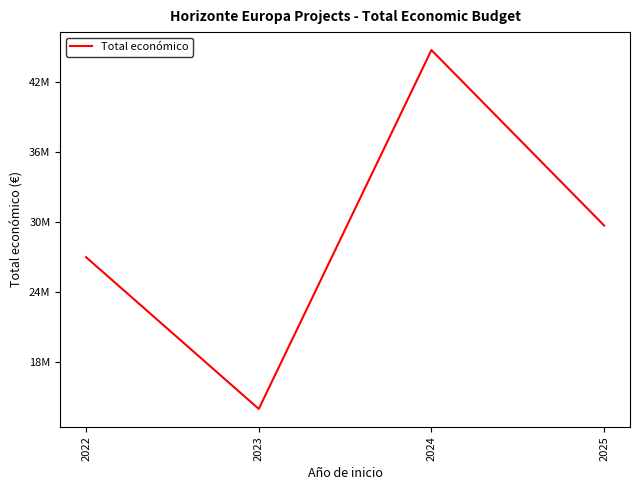

Read the value at 2022, to the nearest 50.

27002200